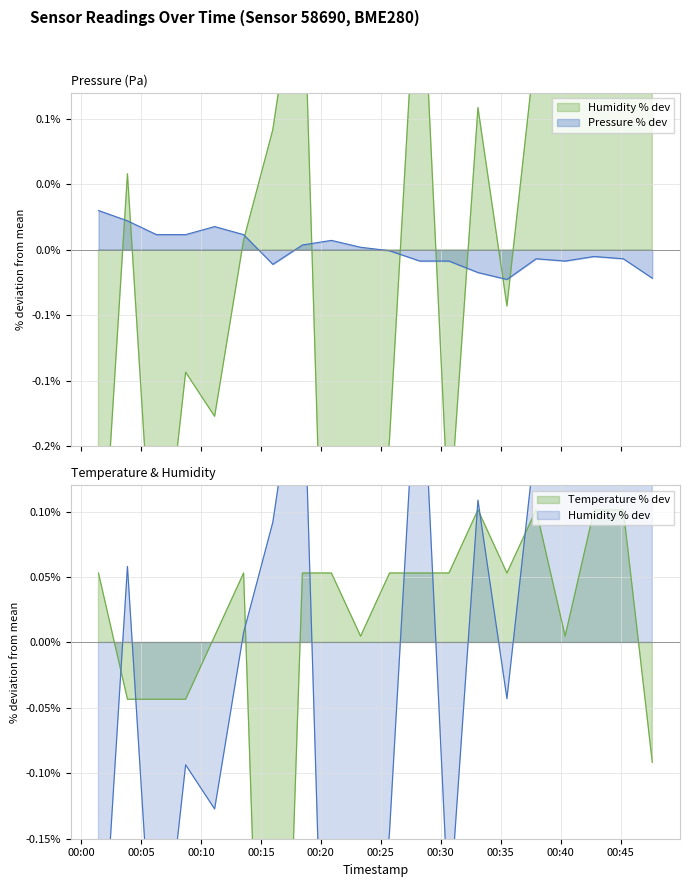

How many lines are shown in the chart?

3